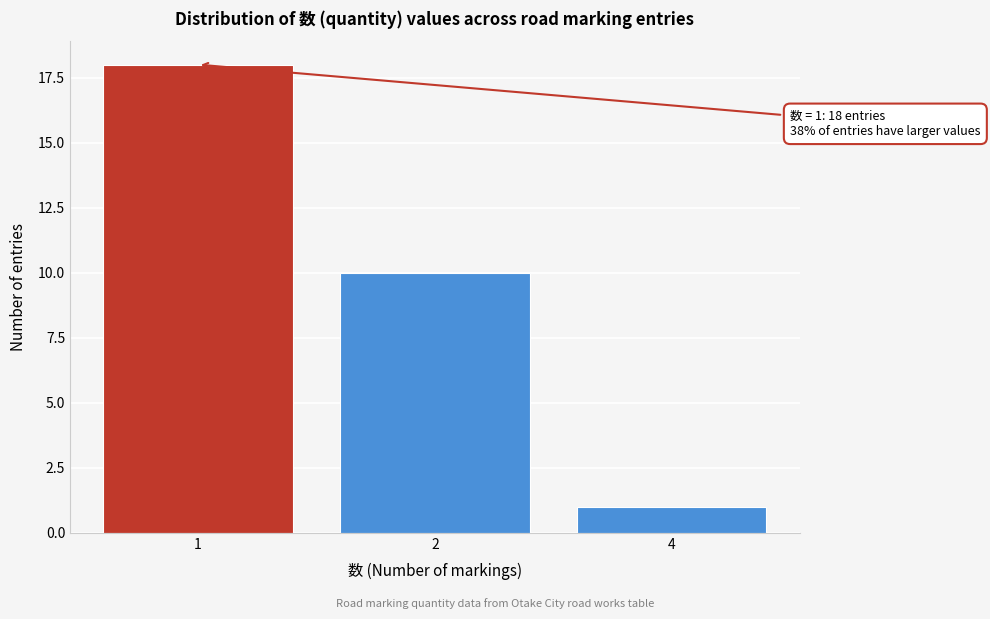

Reading left to right, what are all the values shown in this chart?

1=18	2=10	4=1